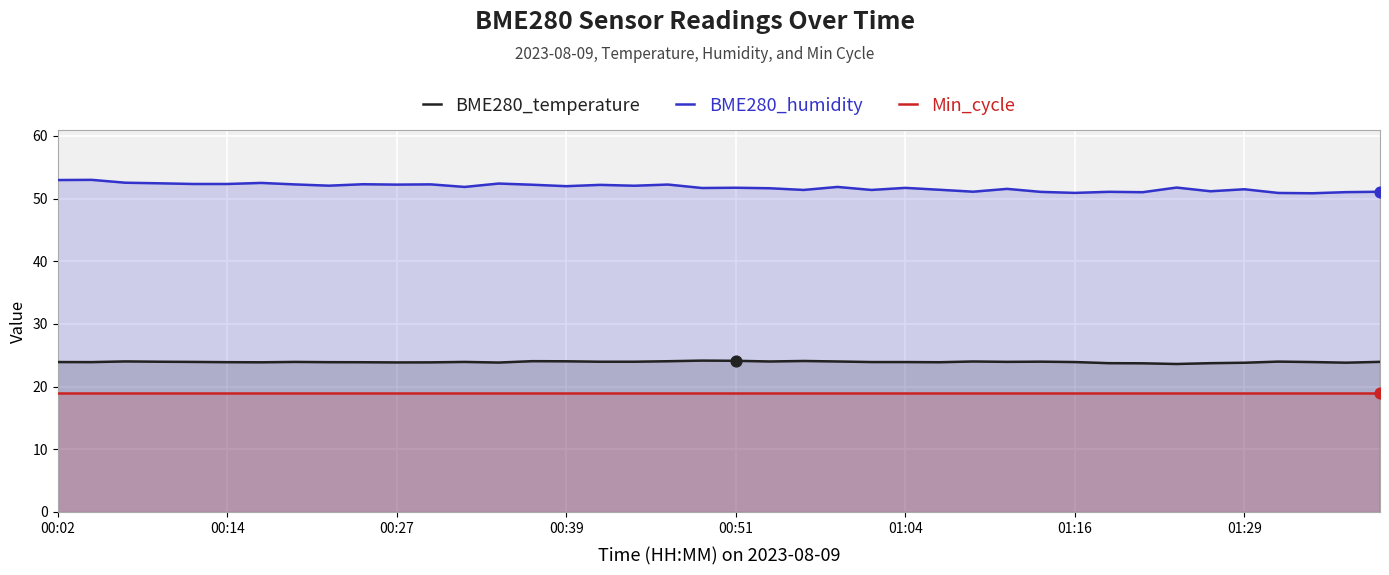

Which series has the widest spread of Y values?

BME280_humidity